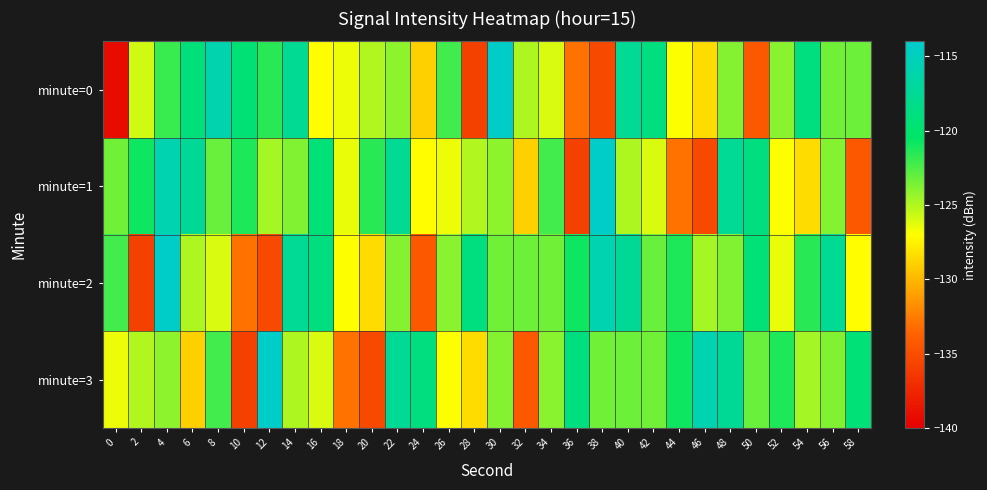

Rank the series by their maximum value, from lowest to highest.

minute=0, minute=1, minute=2, minute=3